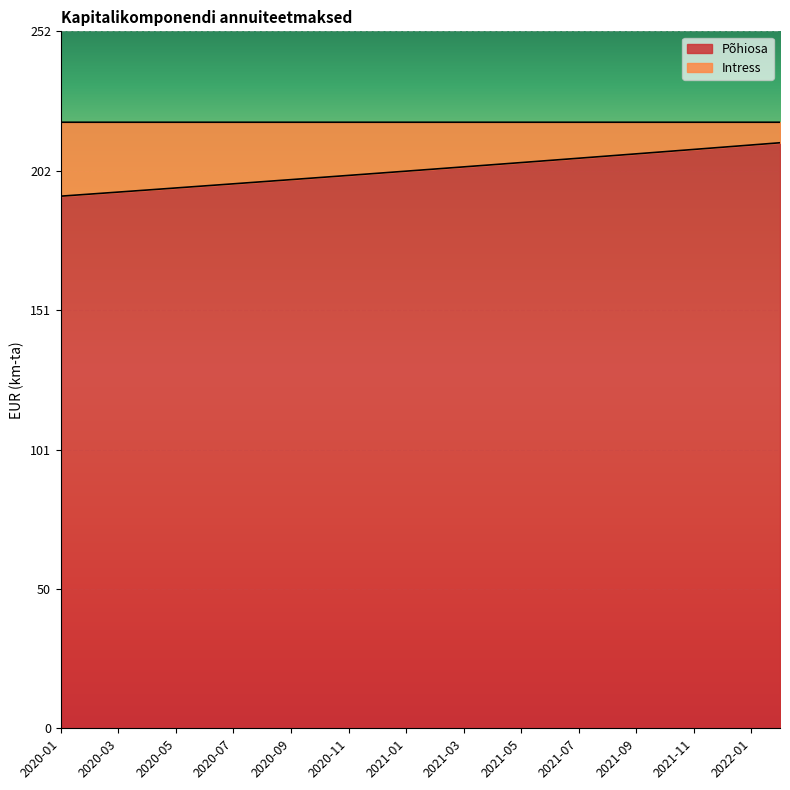

How many lines are shown in the chart?

2